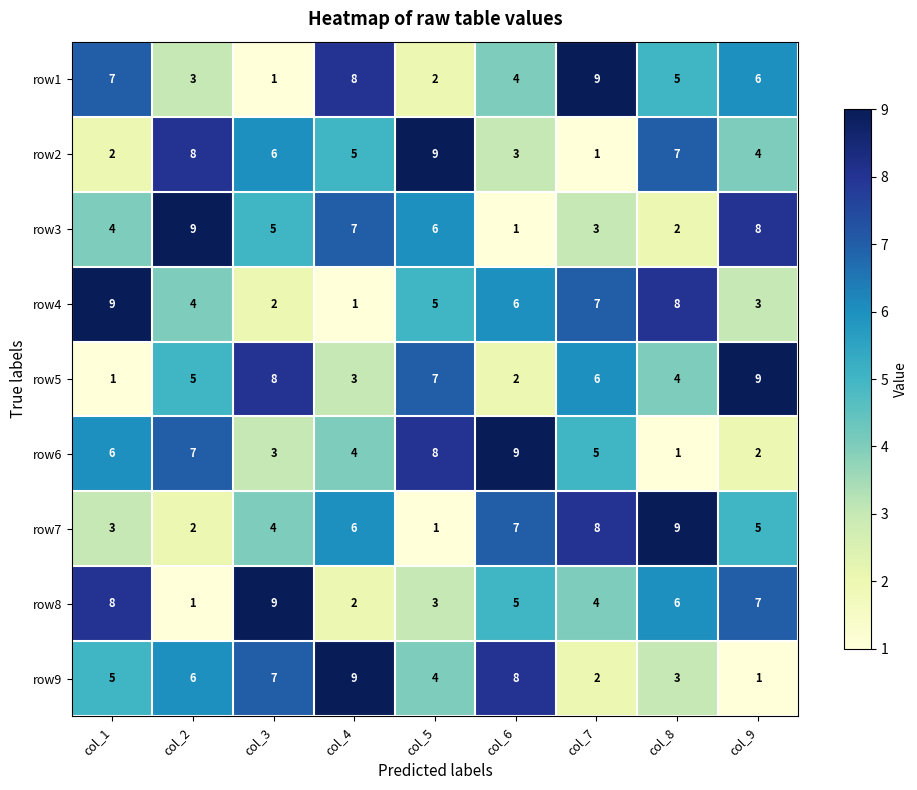

Is it true that row2 equals 6 at col_9?

False